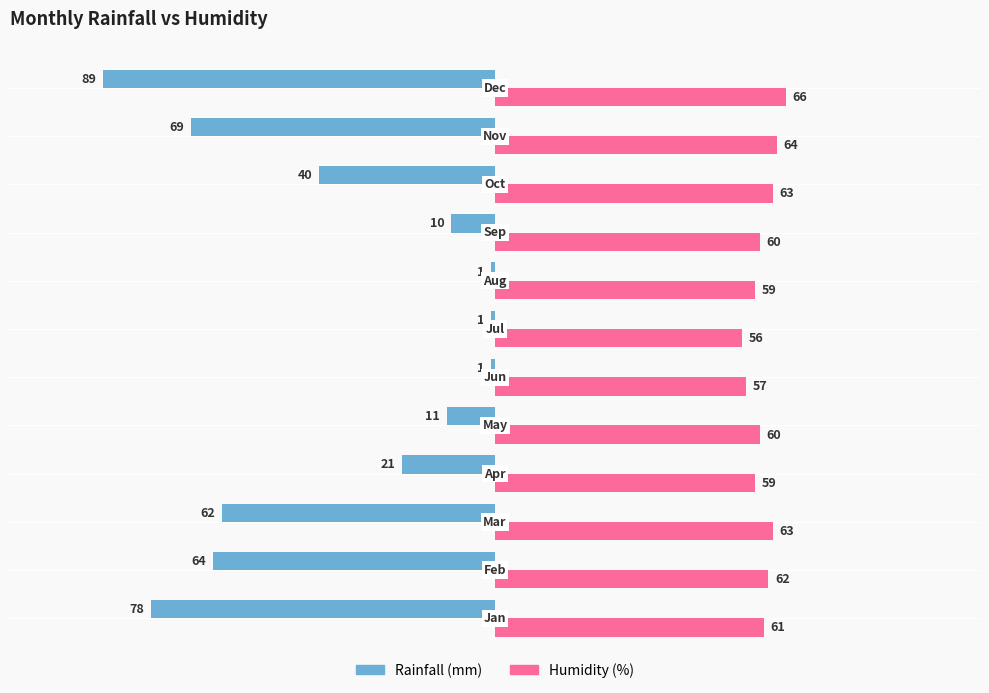

What is the smallest value displayed?

-89